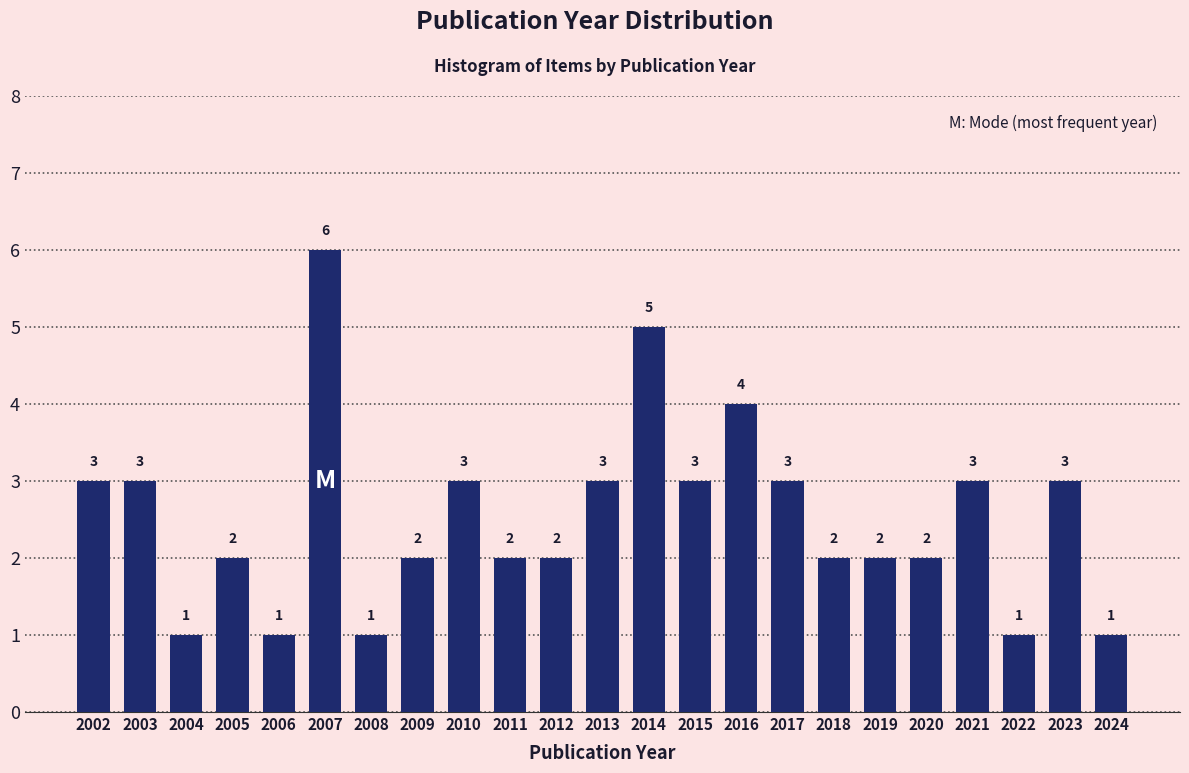

Reading left to right, what are all the values shown in this chart?

2002=3	2003=3	2004=1	2005=2	2006=1	2007=6	2008=1	2009=2	2010=3	2011=2	2012=2	2013=3	2014=5	2015=3	2016=4	2017=3	2018=2	2019=2	2020=2	2021=3	2022=1	2023=3	2024=1